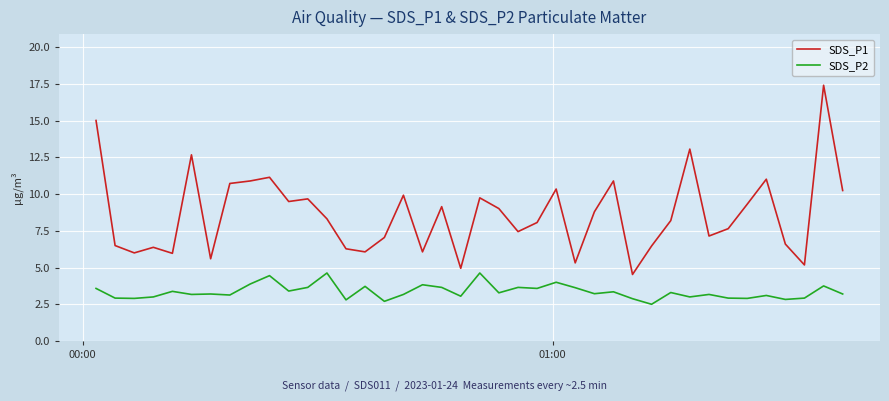

How many distinct data groups are displayed?

2